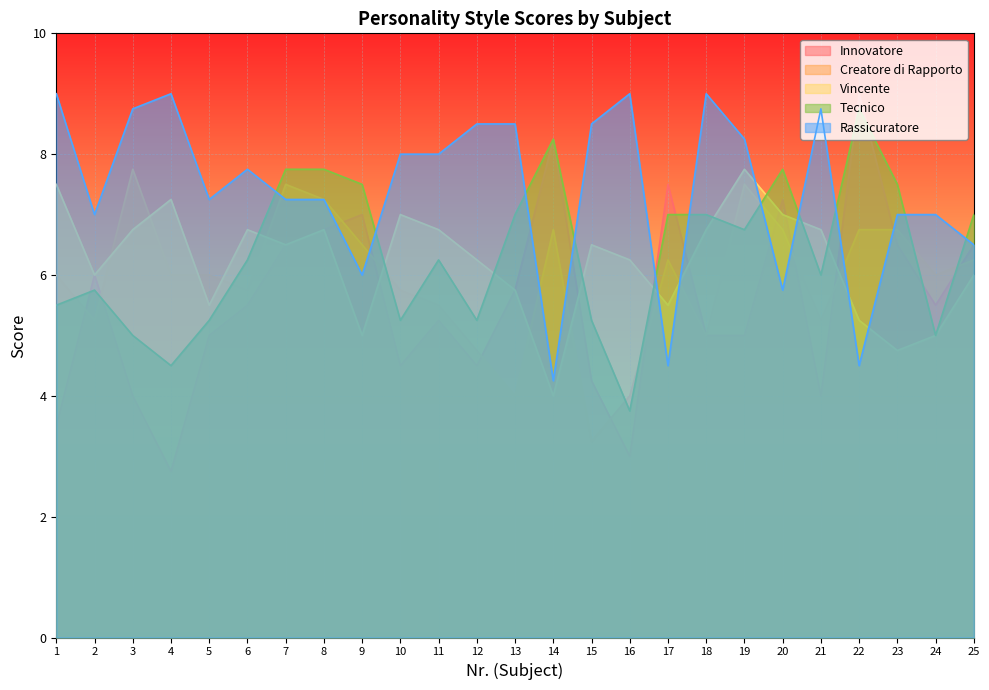

True or false: Rassicuratore and Innovatore cross at least once.

True